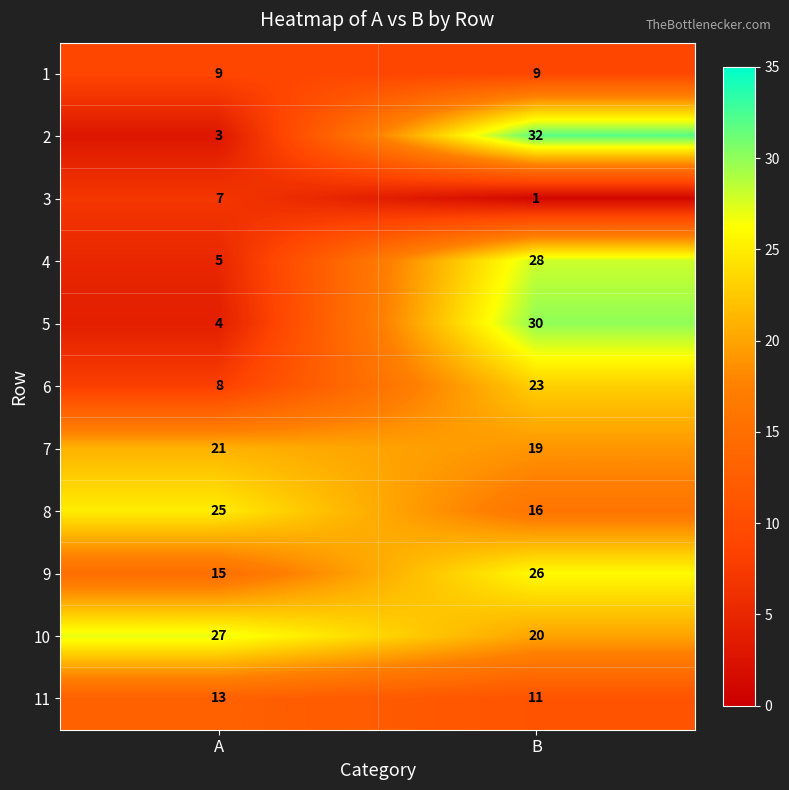

How many distinct data groups are displayed?

11